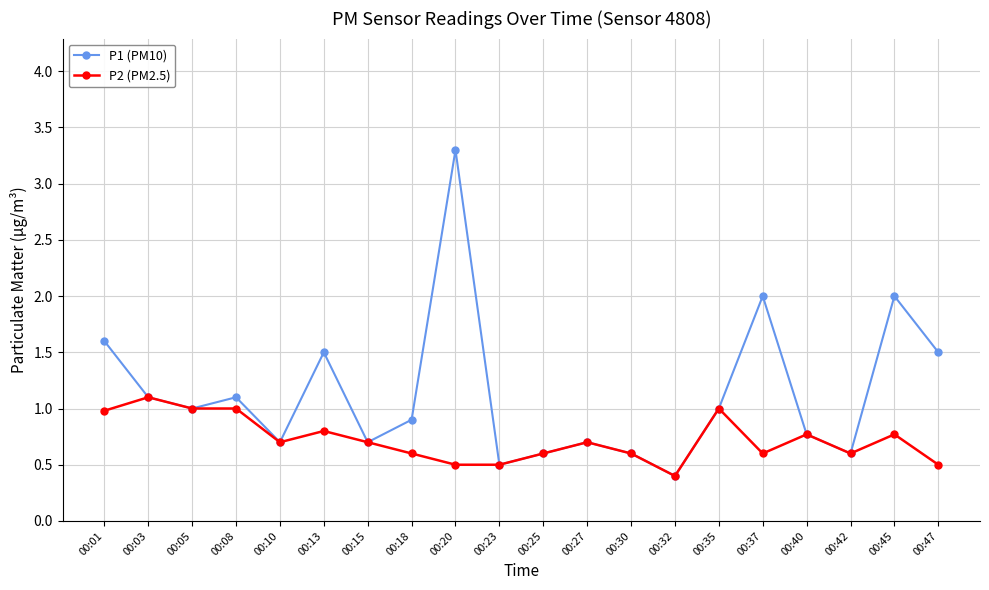

Is the value of P1 (PM10) at 00:32 greater than the value of P2 (PM2.5) at 00:01?

No